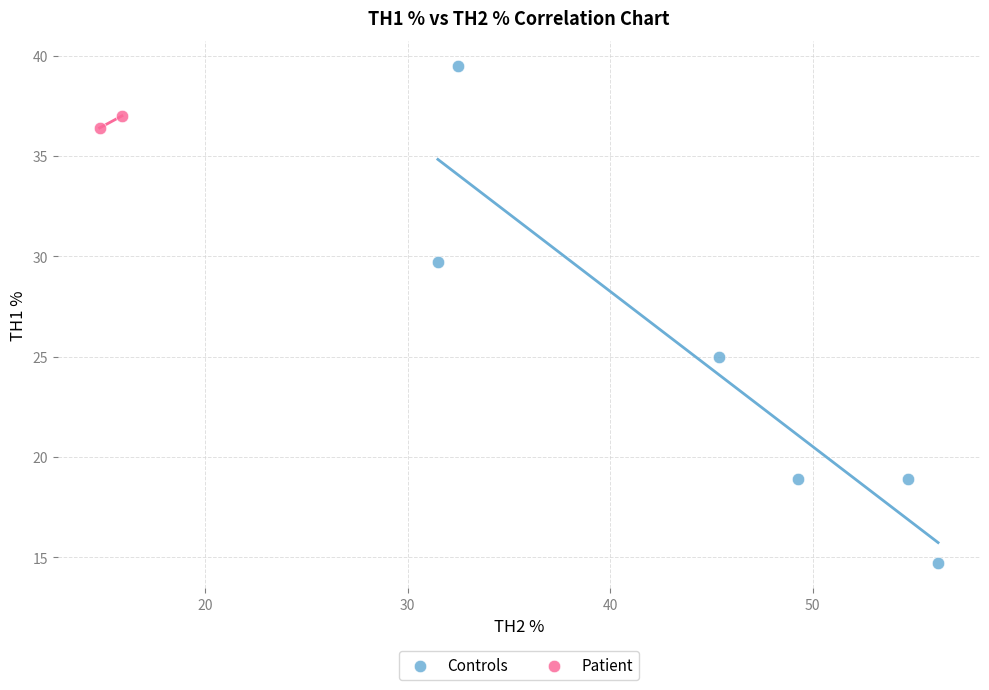

What are all the series names shown in the legend?

Controls, Patient